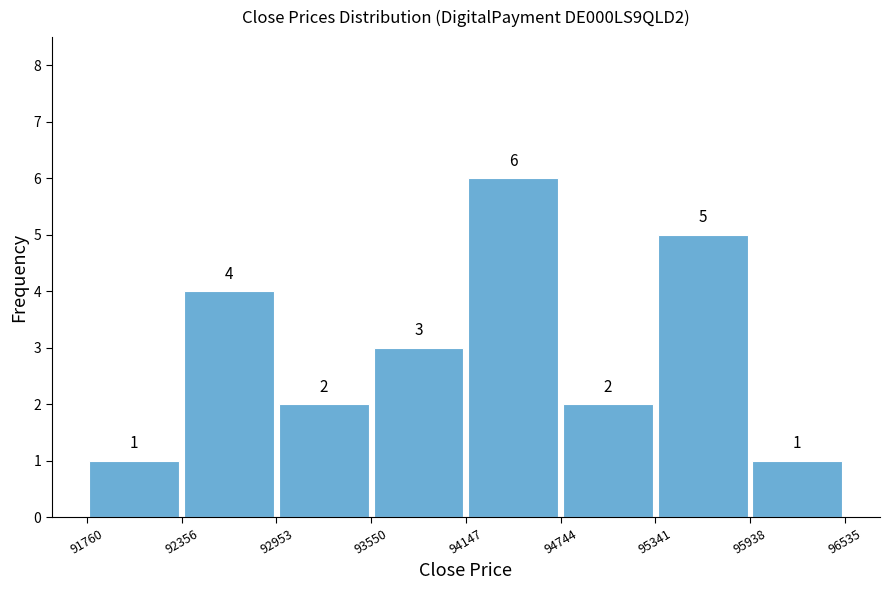

Reading left to right, list every bar in this chart as the range it spans on the x-axis followed by its height.

91760 to 92356: 1
92356 to 92953: 4
92953 to 93550: 2
93550 to 94147: 3
94147 to 94744: 6
94744 to 95341: 2
95341 to 95938: 5
95938 to 96535: 1